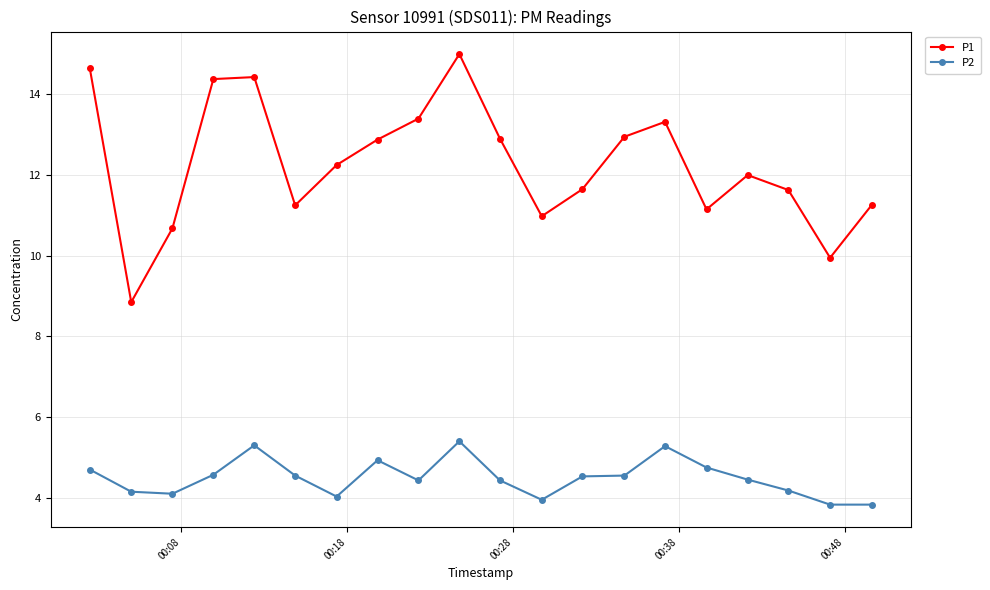

What is the maximum value shown in the chart?

15.0